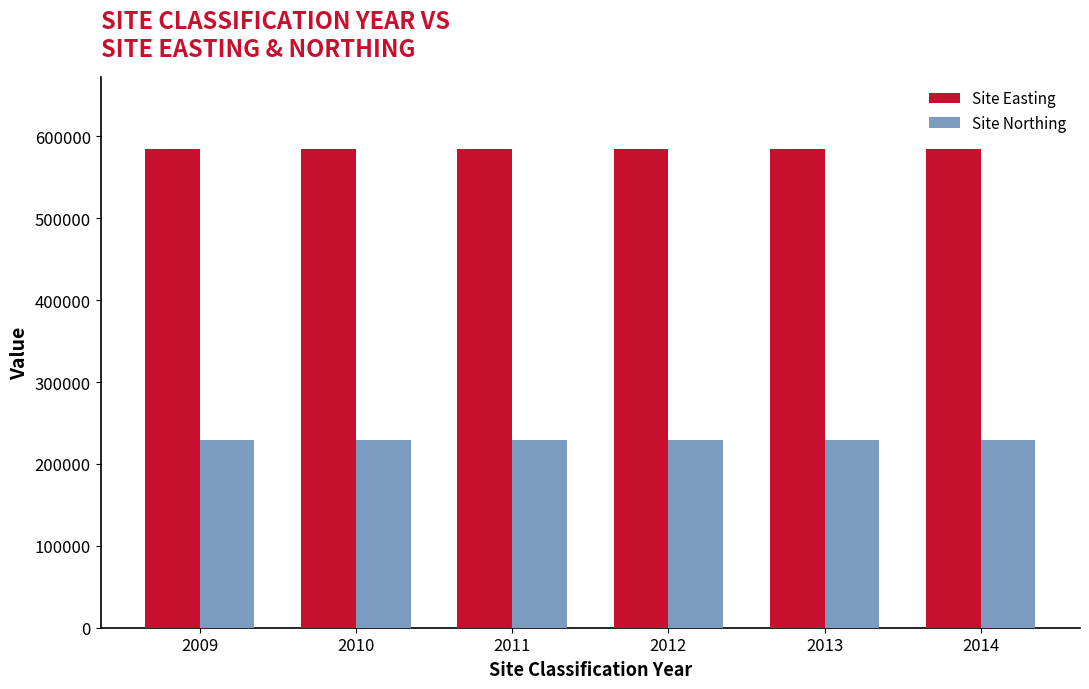

What is the difference between the highest and lowest values at 2013?

355500